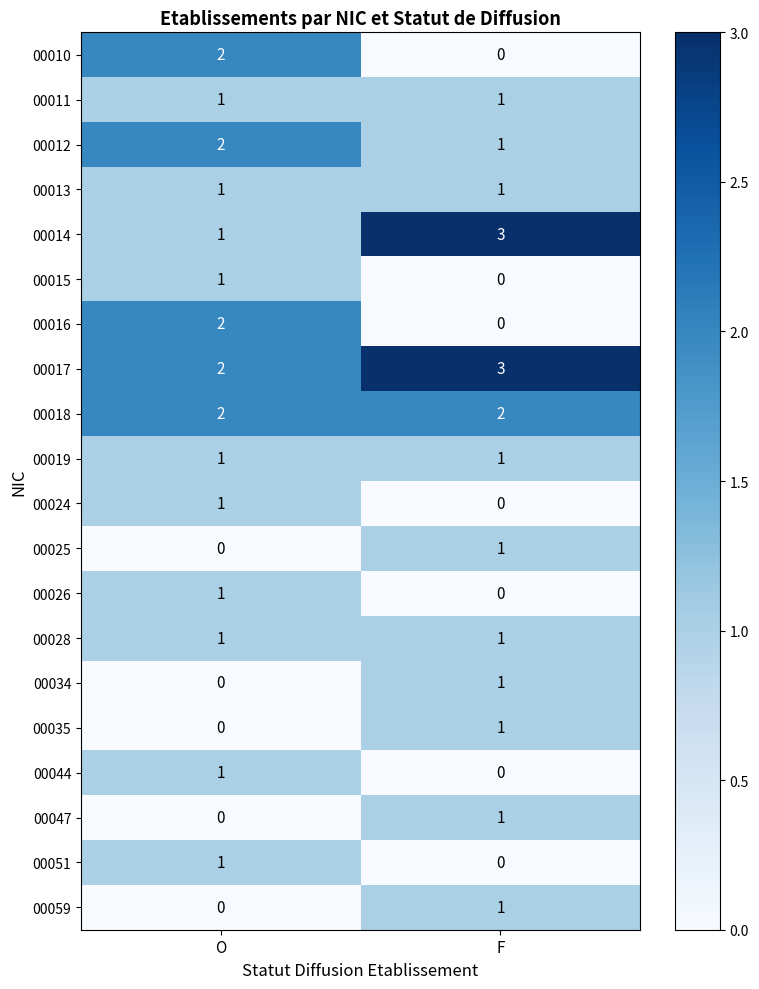

What is the maximum value shown in the chart?

3